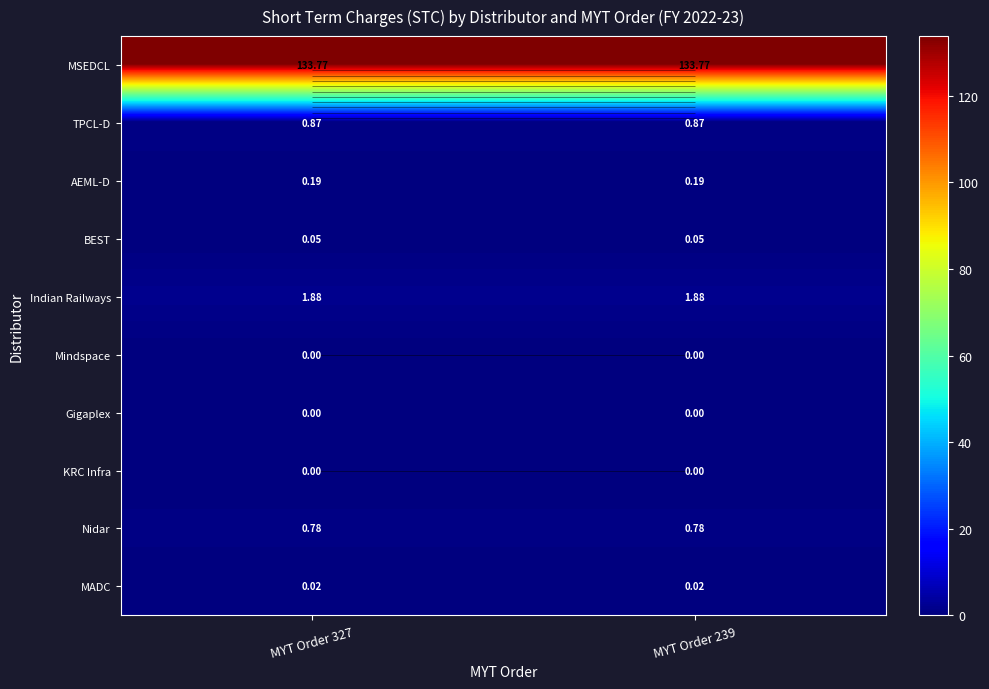

How many distinct data groups are displayed?

10